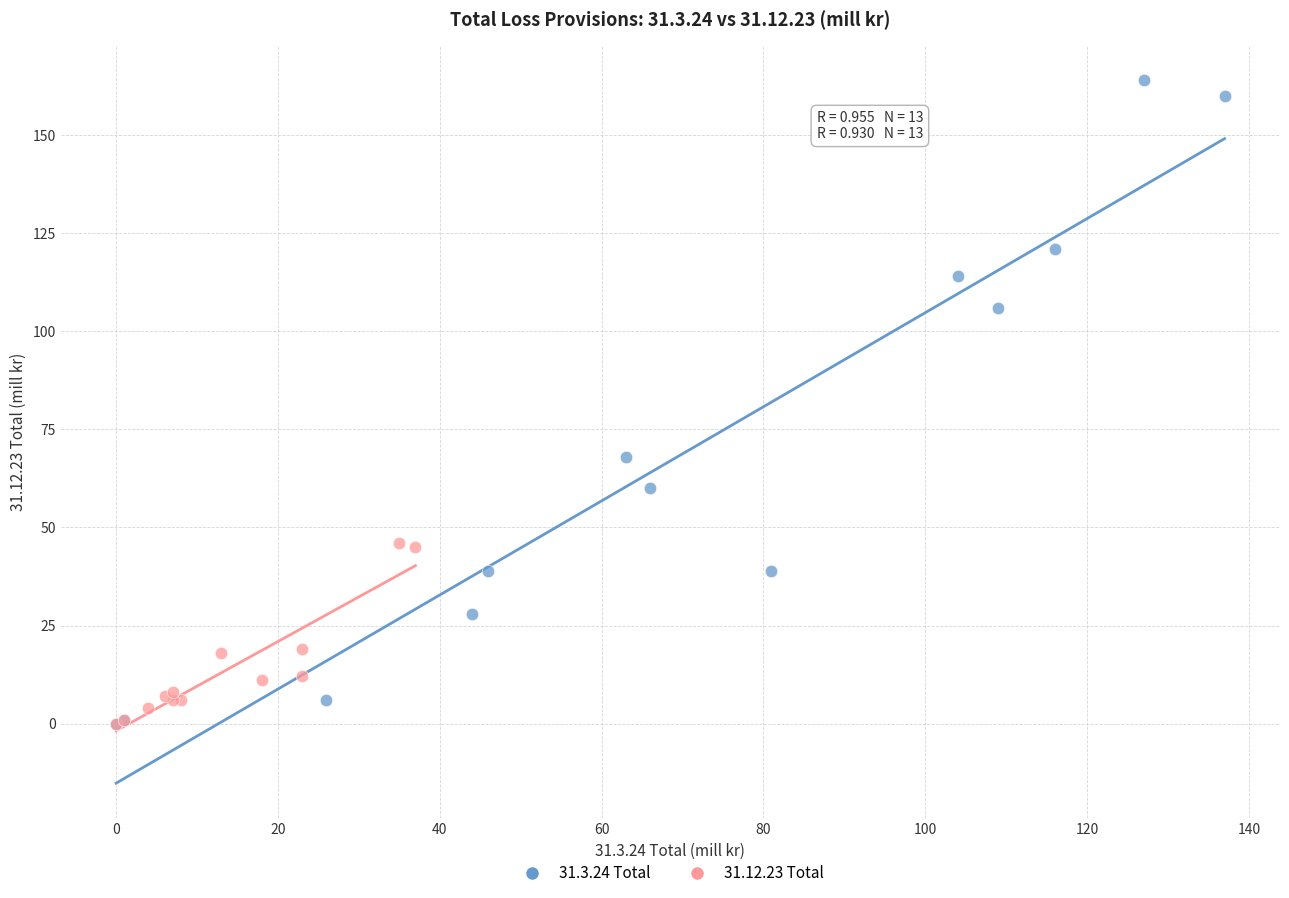

Which series has the largest Y range (max minus min)?

31.3.24 Total